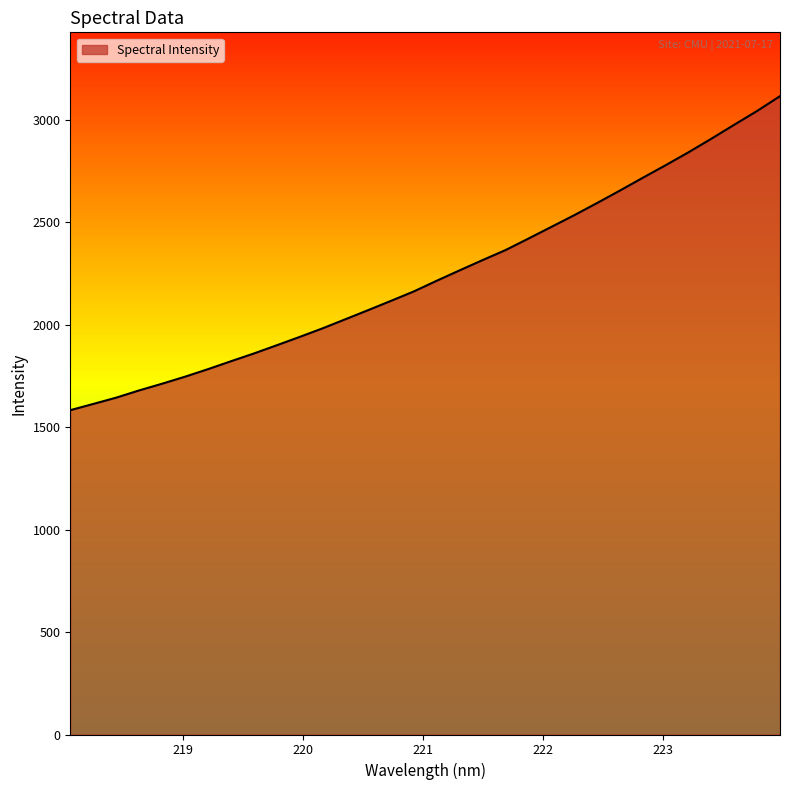

What is the maximum value shown in the chart?

3116.8